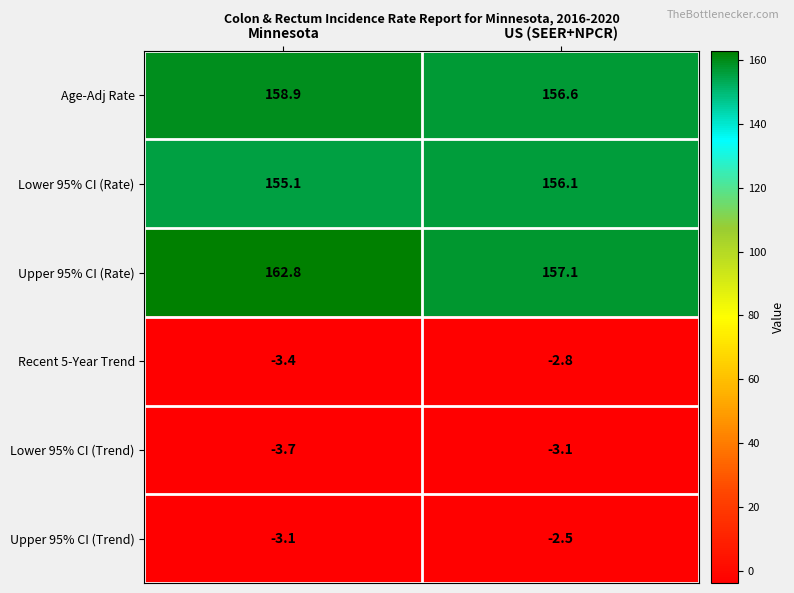

Which series has the largest range (max minus min)?

Upper 95% CI (Rate)